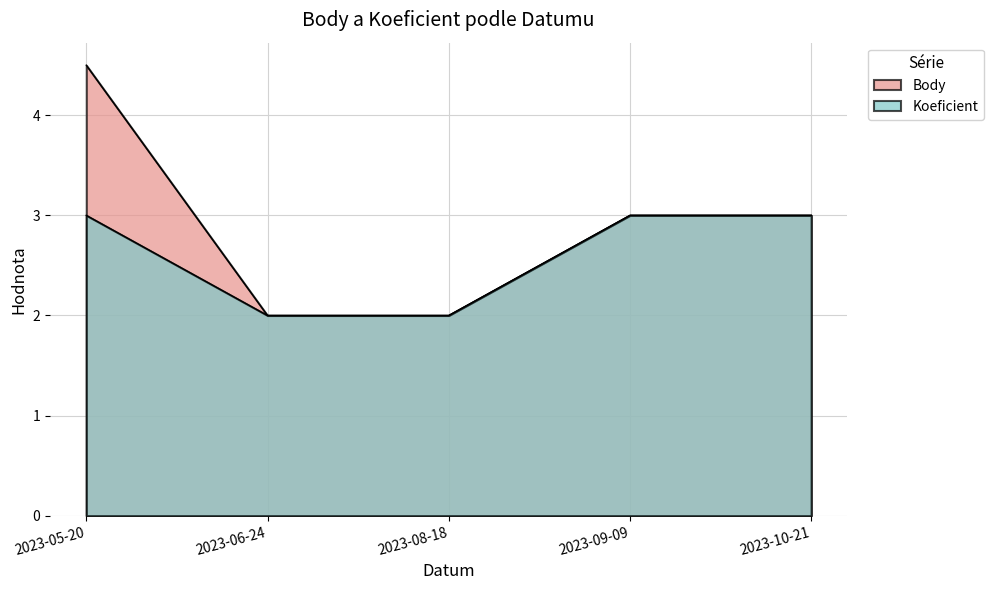

Which series has the largest range (max minus min)?

Body